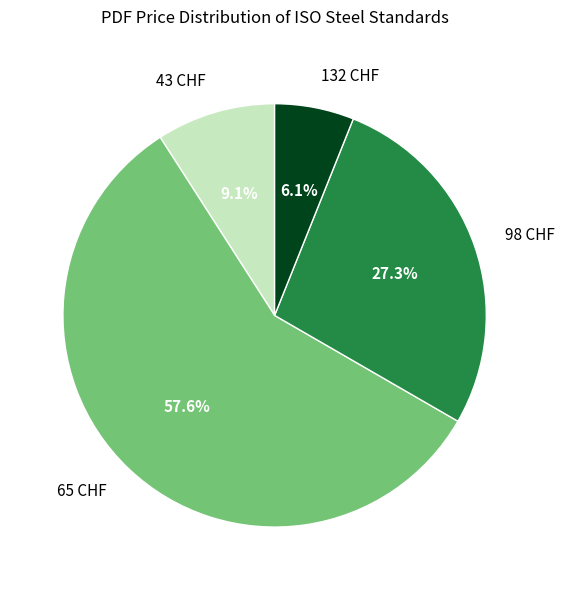

Rank the categories by value from highest to lowest.

65 CHF, 98 CHF, 43 CHF, 132 CHF